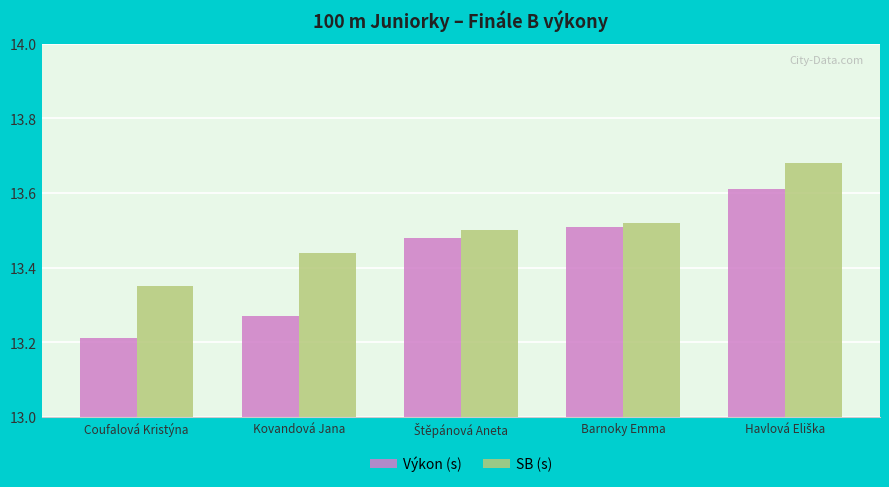

At which label is Výkon (s) closest to 13?

Coufalová Kristýna